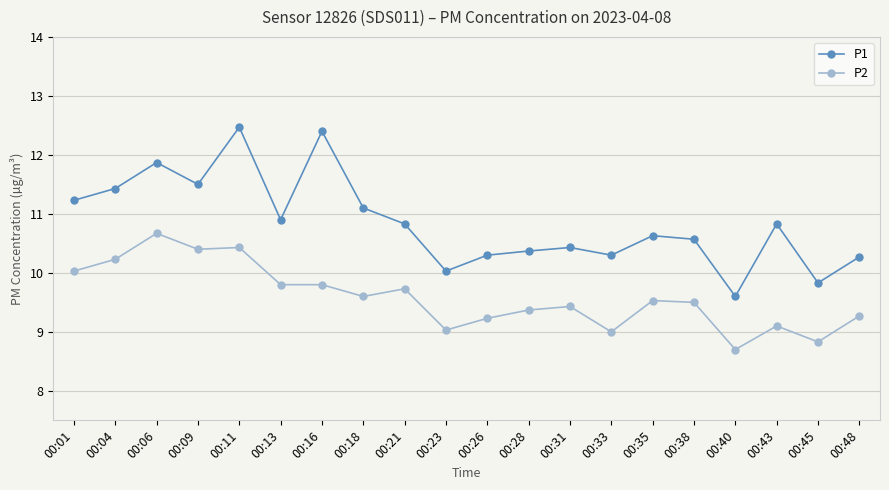

What is the smallest value displayed?

8.7